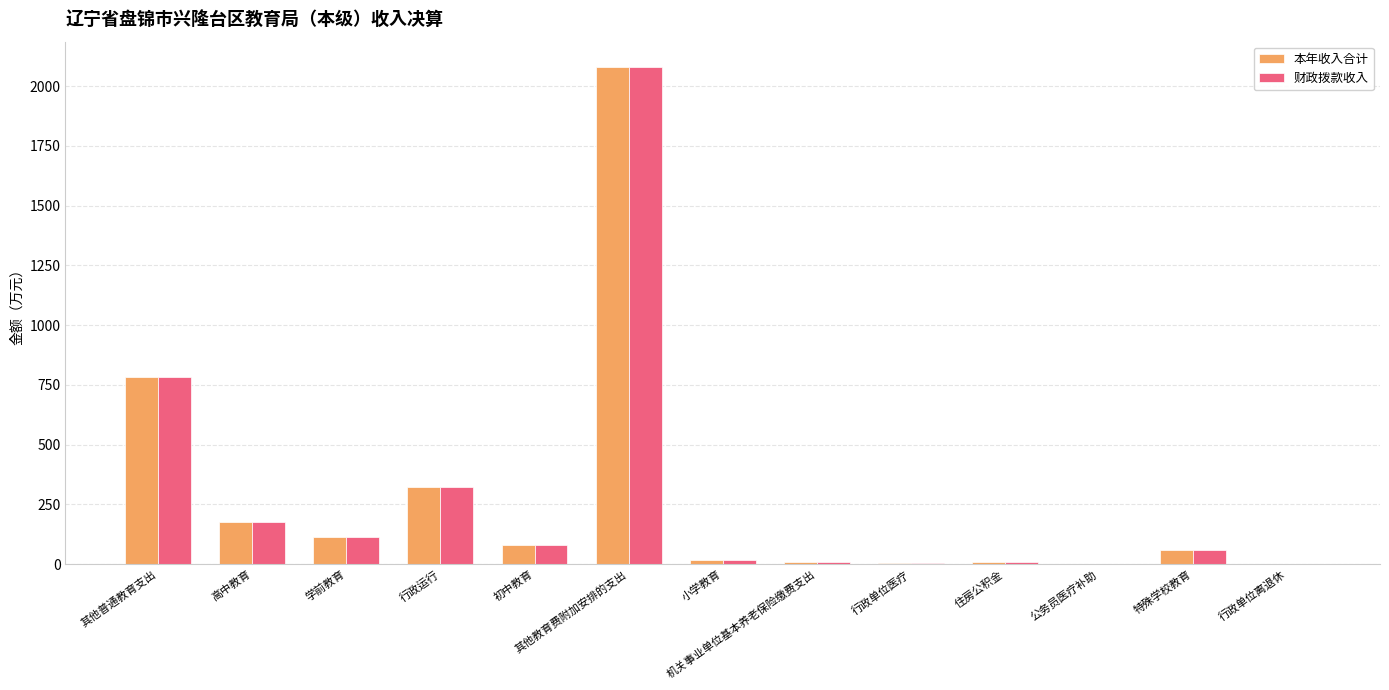

True or false: 财政拨款收入 has a value of 10.0 at 住房公积金.

True